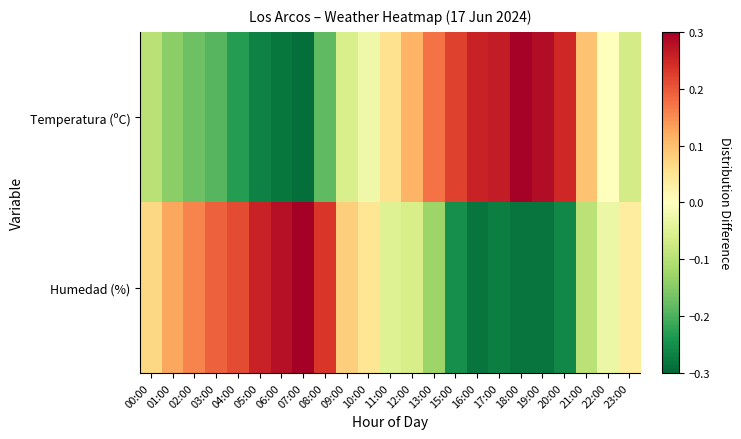

At which category is the sum across all series the highest?

08:00